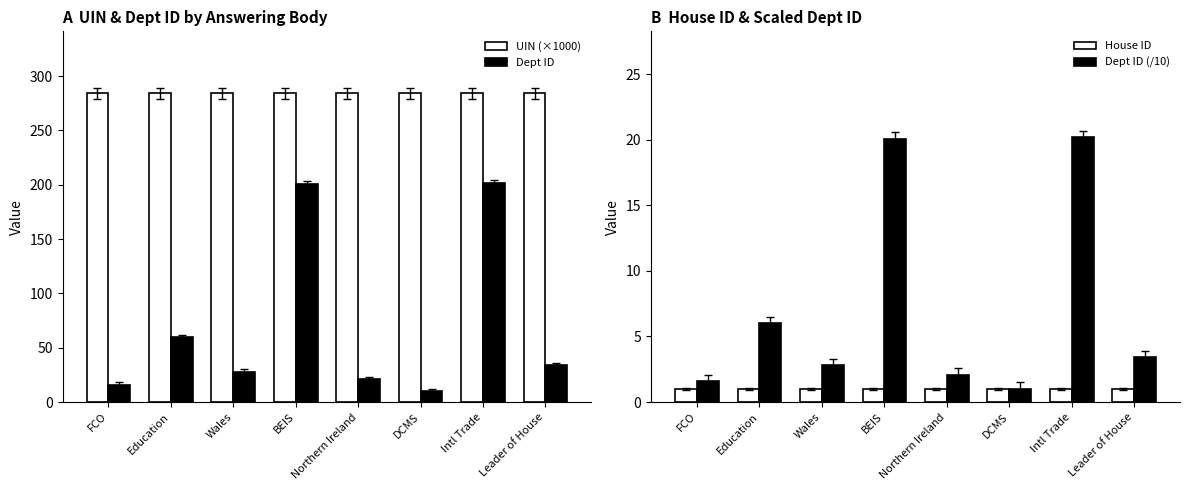

Reading left to right, list all the values displayed in this chart.

UIN (×1000): FCO=284.3	Education=284.2	Wales=284.3	BEIS=284.3	Northern Ireland=284.3	DCMS=284.3	Intl Trade=284.3	Leader of House=284.3
Dept ID: FCO=16.0	Education=60.0	Wales=28.0	BEIS=201.0	Northern Ireland=21.0	DCMS=10.0	Intl Trade=202.0	Leader of House=34.0
House ID: FCO=1.0	Education=1.0	Wales=1.0	BEIS=1.0	Northern Ireland=1.0	DCMS=1.0	Intl Trade=1.0	Leader of House=1.0
Dept ID (/10): FCO=1.6	Education=6.0	Wales=2.8	BEIS=20.1	Northern Ireland=2.1	DCMS=1.0	Intl Trade=20.2	Leader of House=3.4